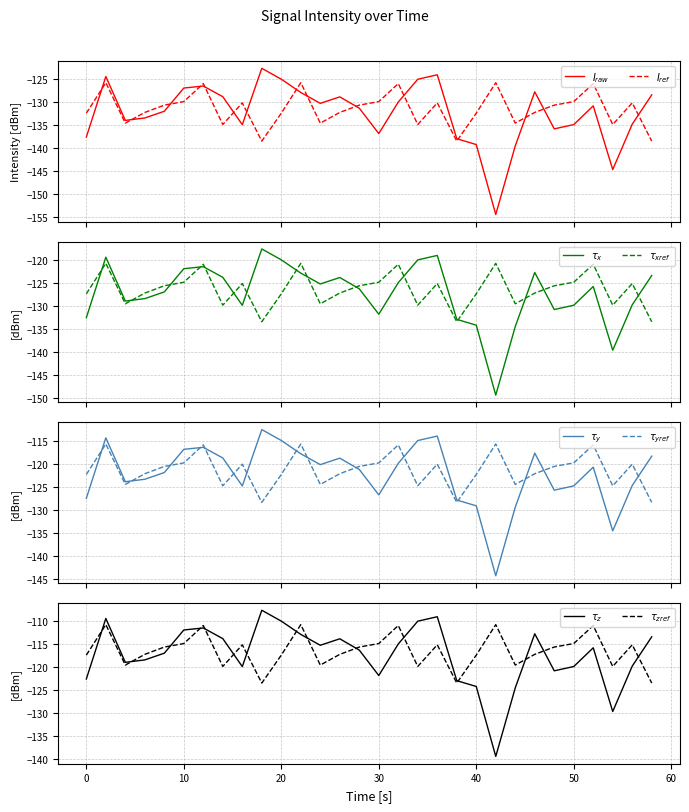

How many intersections are there between intensity_min0 and intensity_min1?

15